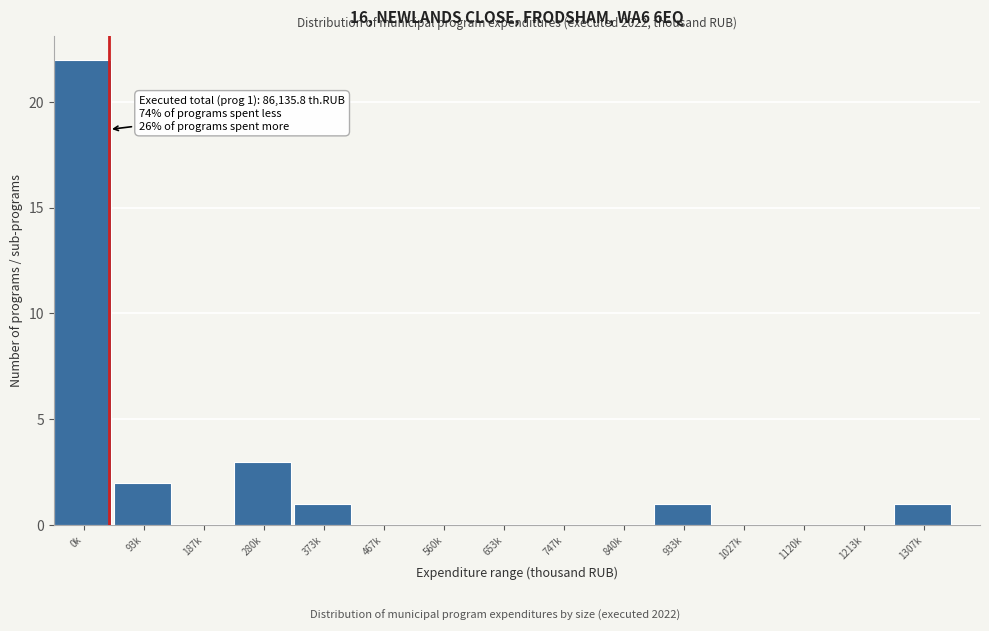

Reading left to right, list all the values displayed in this chart.

0k=22	93k=2	187k=0	280k=3	373k=1	467k=0	560k=0	653k=0	747k=0	840k=0	933k=1	1027k=0	1120k=0	1213k=0	1307k=1